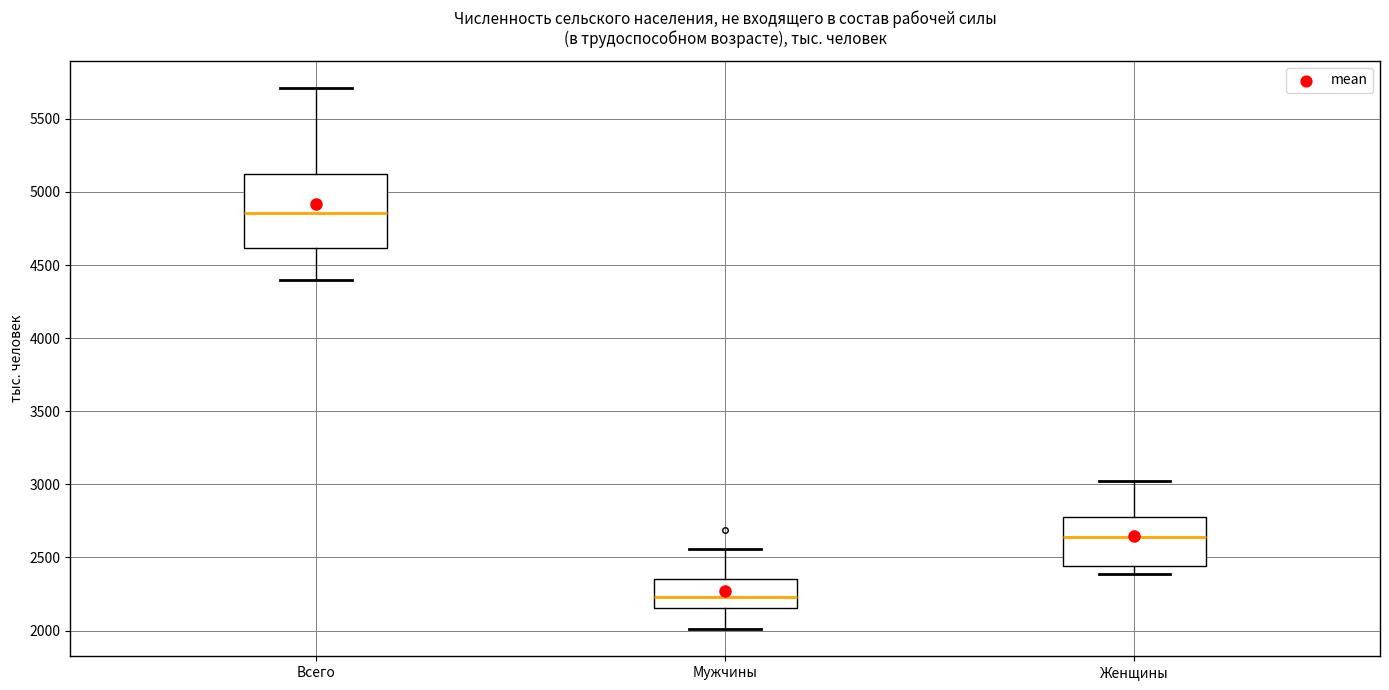

Reading left to right, read every box against the y-axis: the position of its median line, the range the box covers, and the ends of its whiskers. The values are not printed on the chart, so give them approximately, as read against the axis.

Всего: median 4850, box 4600 to 5100, whiskers 4400 to 5700
Мужчины: median 2250, box 2150 to 2350, whiskers 2000 to 2550
Женщины: median 2650, box 2450 to 2800, whiskers 2400 to 3050